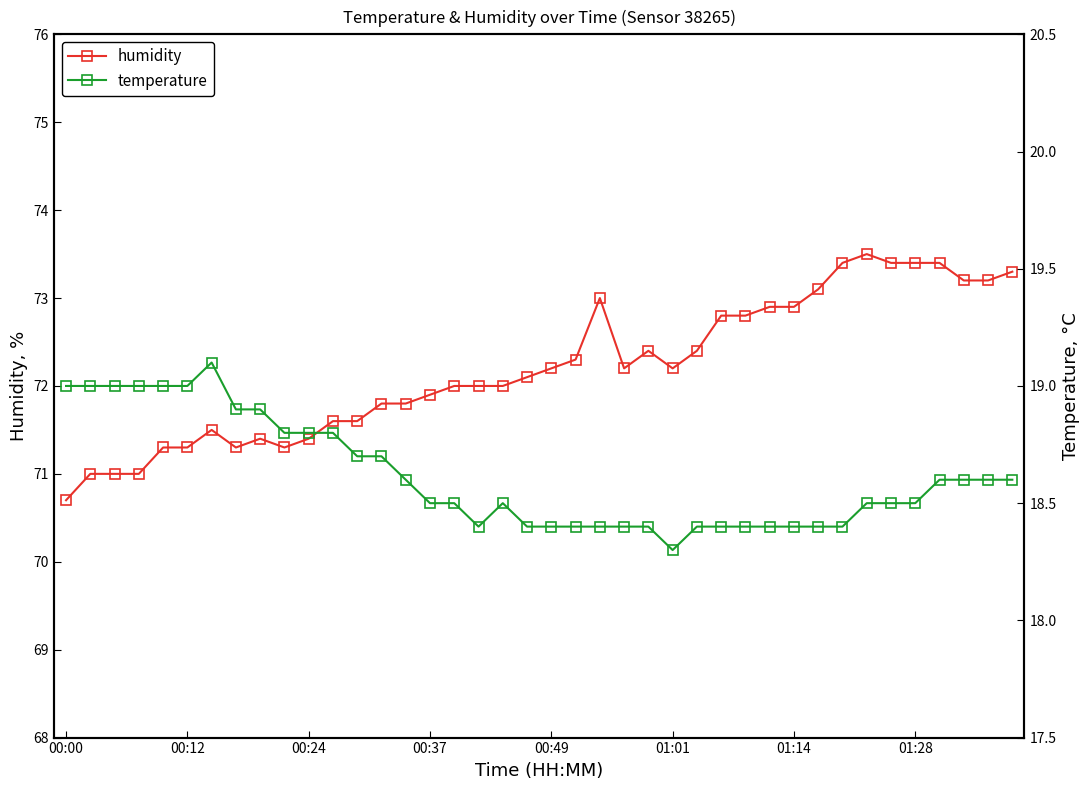

What are all the series names shown in the legend?

humidity, temperature